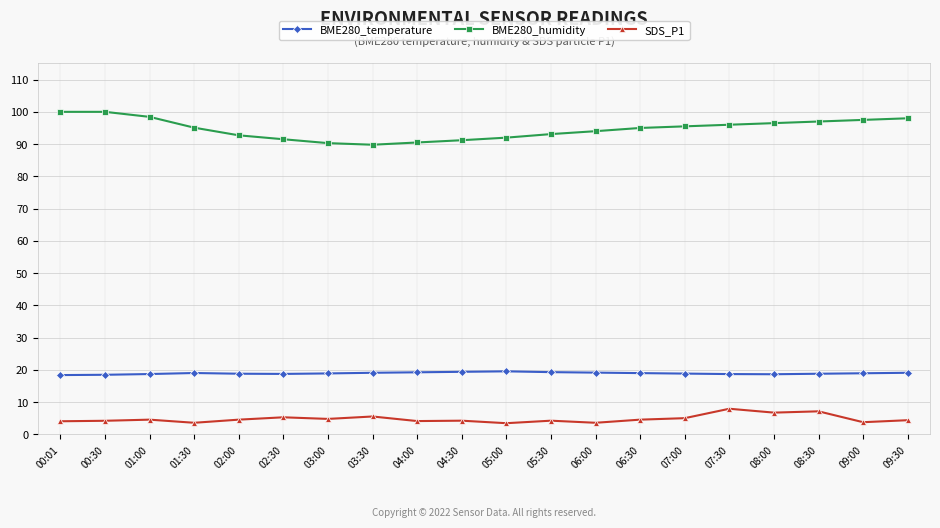

True or false: SDS_P1 and BME280_temperature intersect in this chart.

False